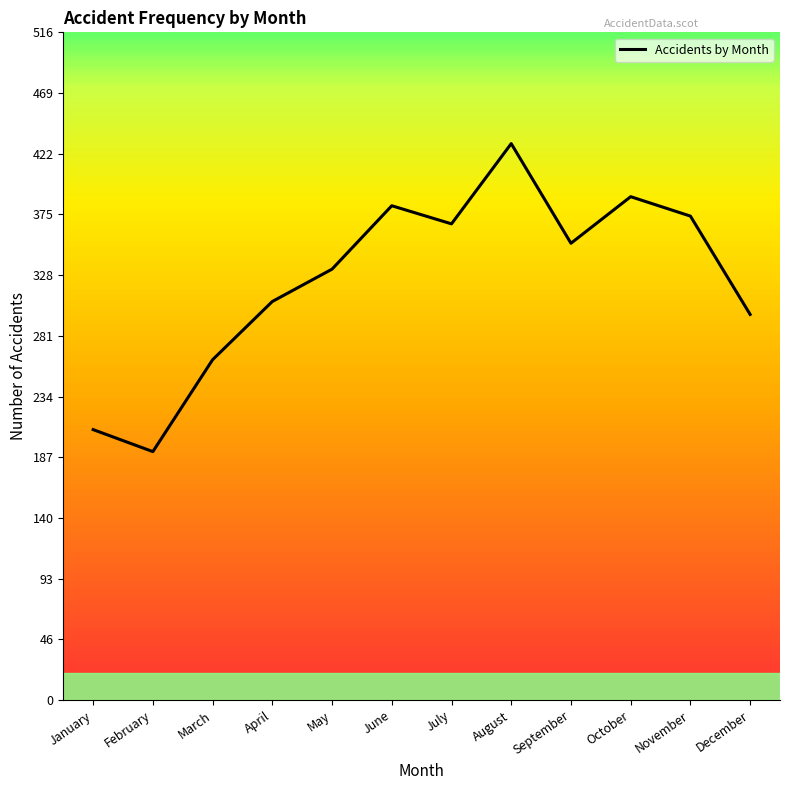

Reading left to right, what are all the values shown in this chart?

January=209	February=192	March=263	April=308	May=333	June=382	July=368	August=430	September=353	October=389	November=374	December=298